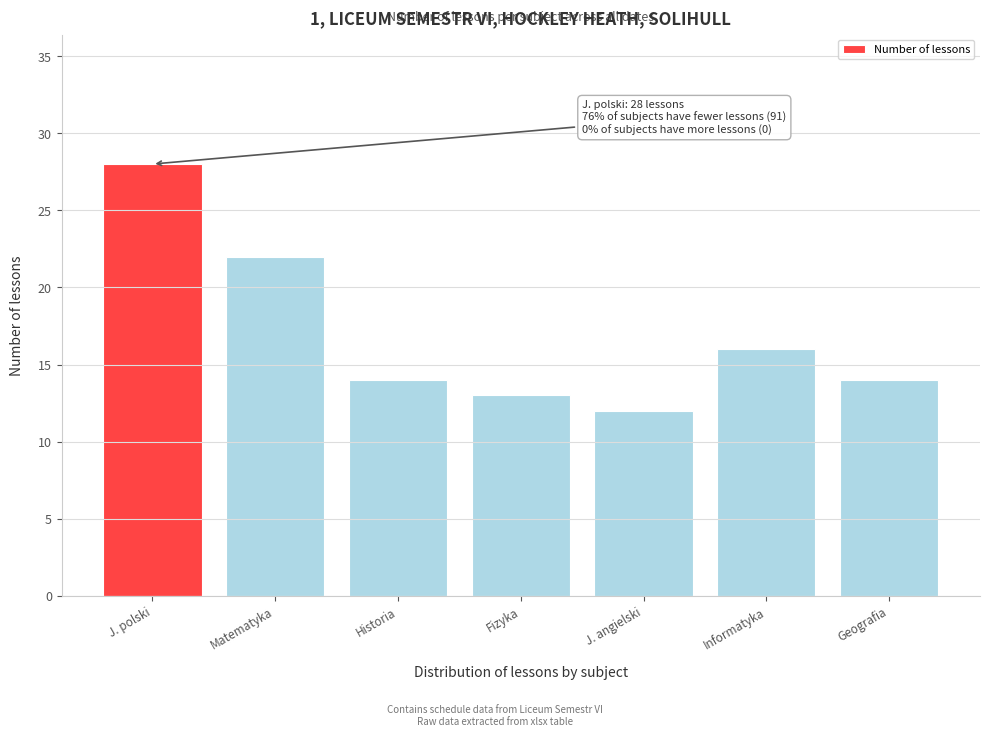

Reading right to left, what are all the values shown in this chart?

Geografia=14	Informatyka=16	J. angielski=12	Fizyka=13	Historia=14	Matematyka=22	J. polski=28